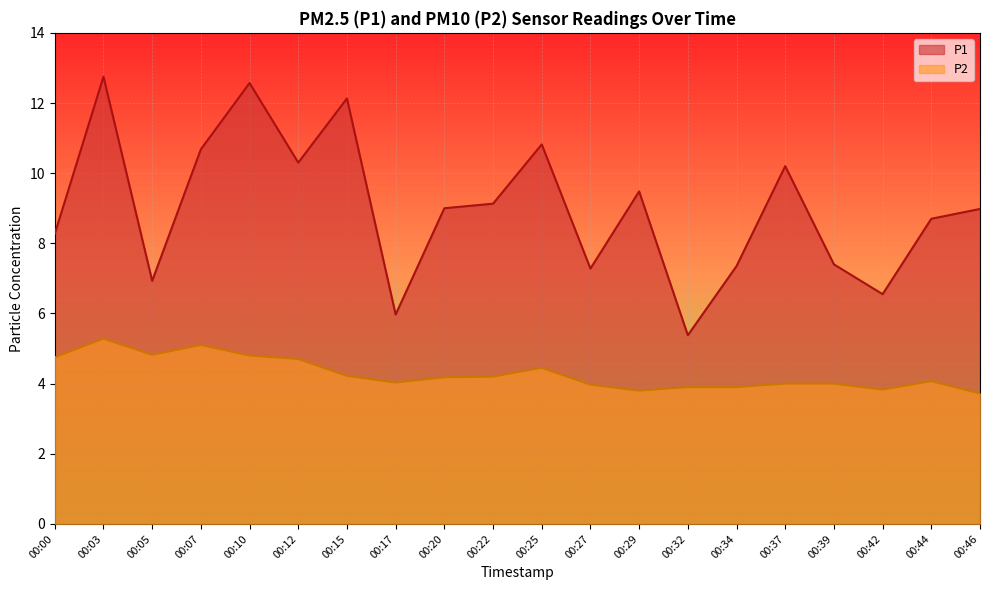

Where does the P1 series first go above 9?

00:03